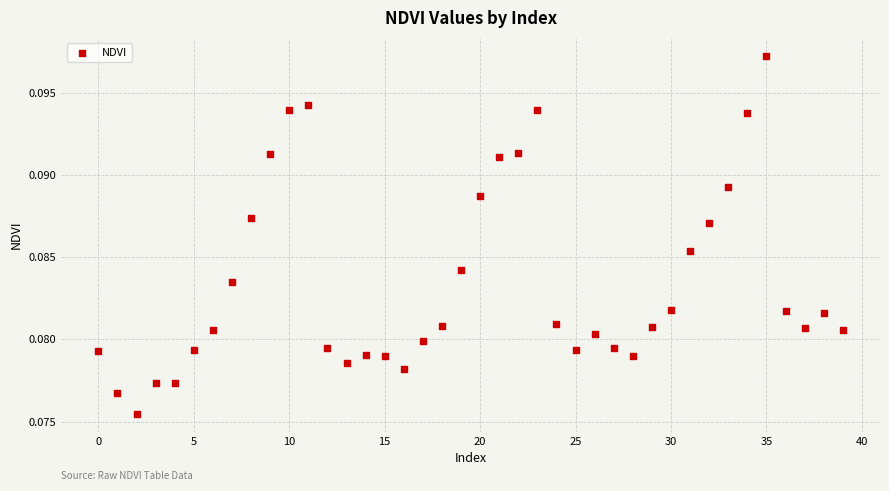

How many points are shown in the scatter plot?

40